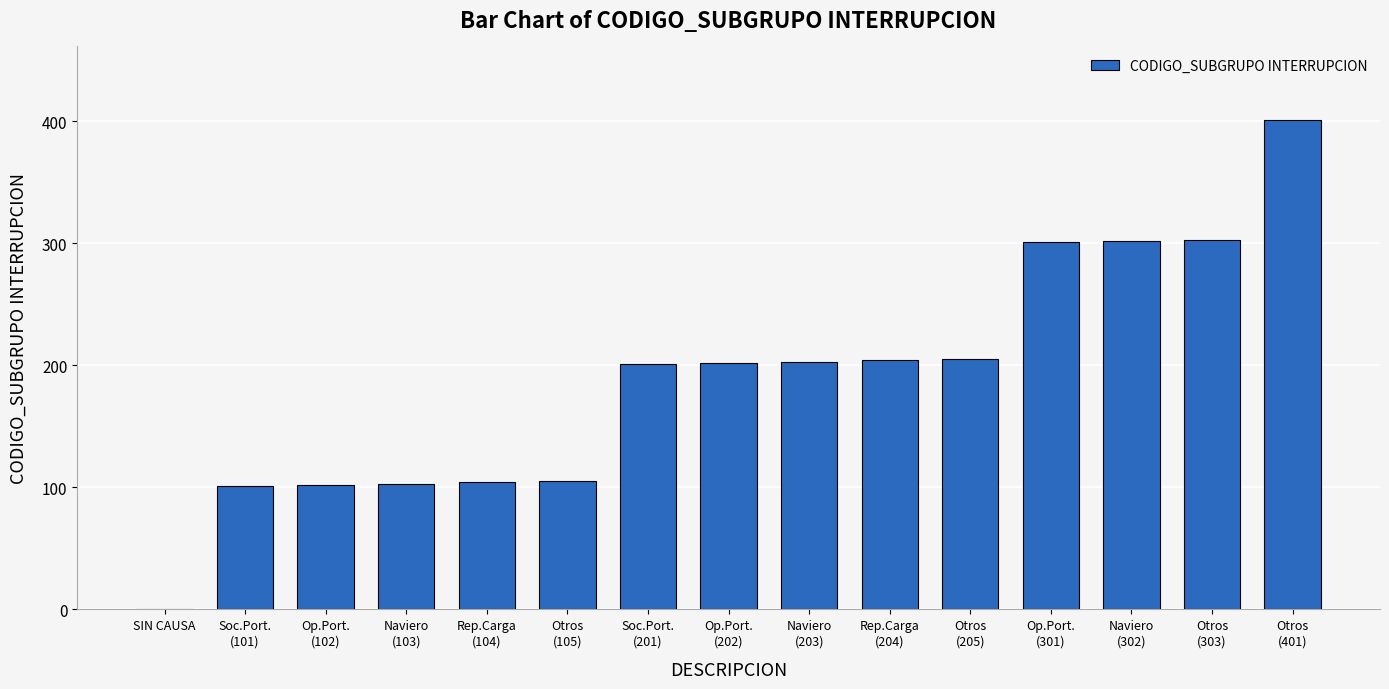

What is the sum of all values?

2837